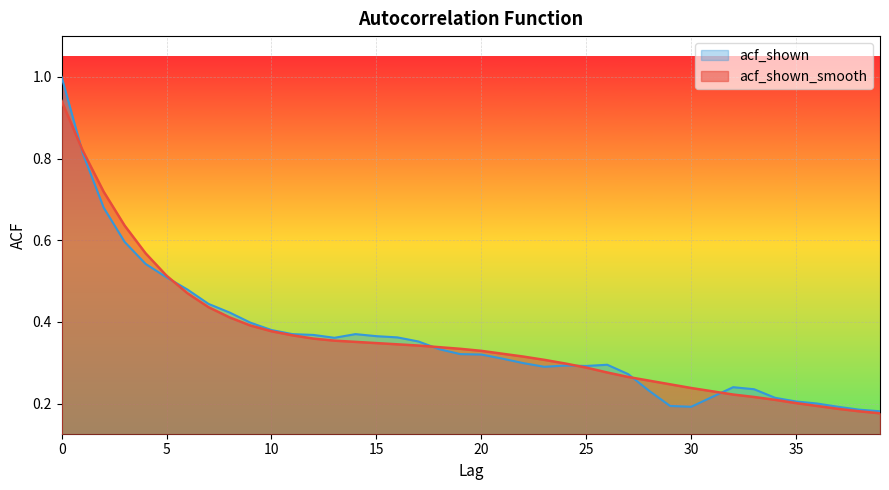

Rank the categories by acf_shown_smooth value from highest to lowest.

0, 1, 2, 3, 4, 5, 6, 7, 8, 9, 10, 11, 12, 13, 14, 15, 16, 17, 18, 19, 20, 21, 22, 23, 24, 25, 26, 27, 28, 29, 30, 31, 32, 33, 34, 35, 36, 37, 38, 39